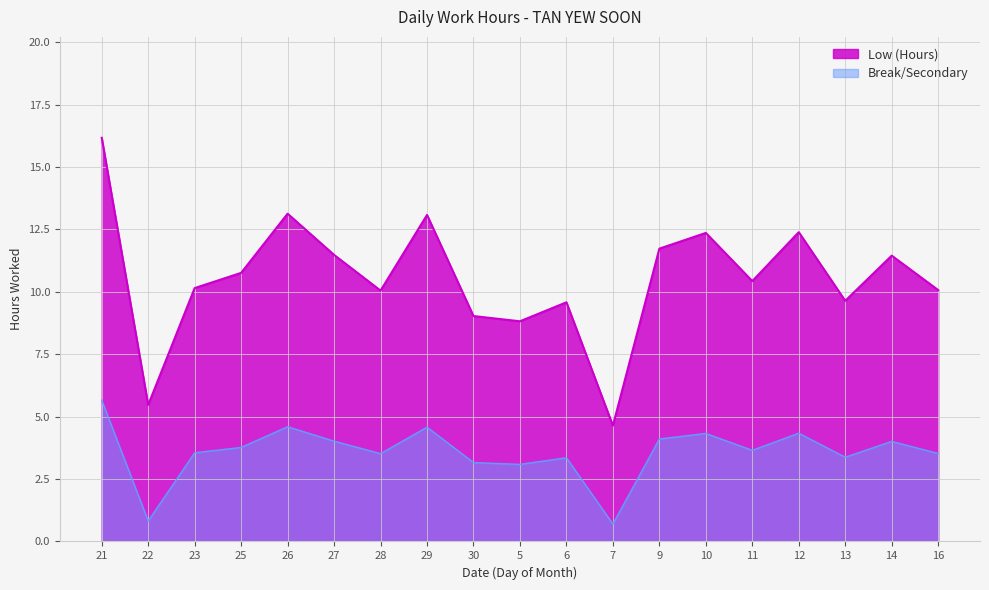

At which category does the data reach its first local peak?

26